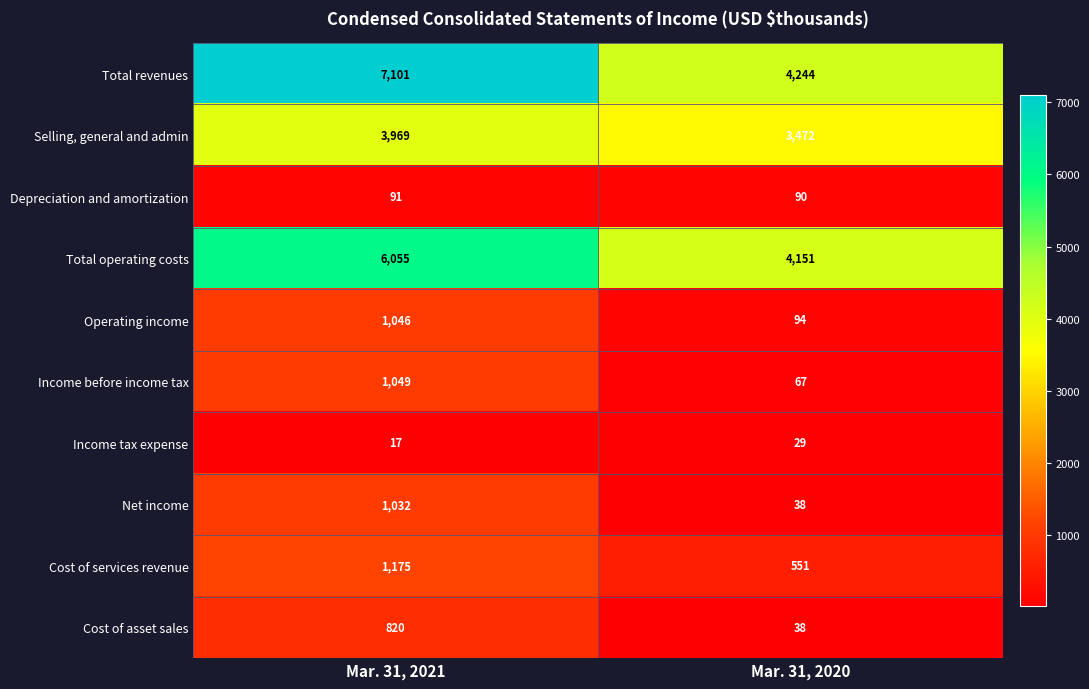

Which series has the widest spread of values?

Total revenues